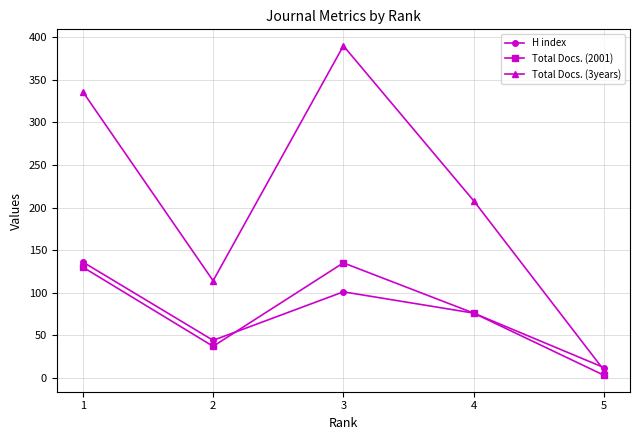

How many lines are shown in the chart?

3